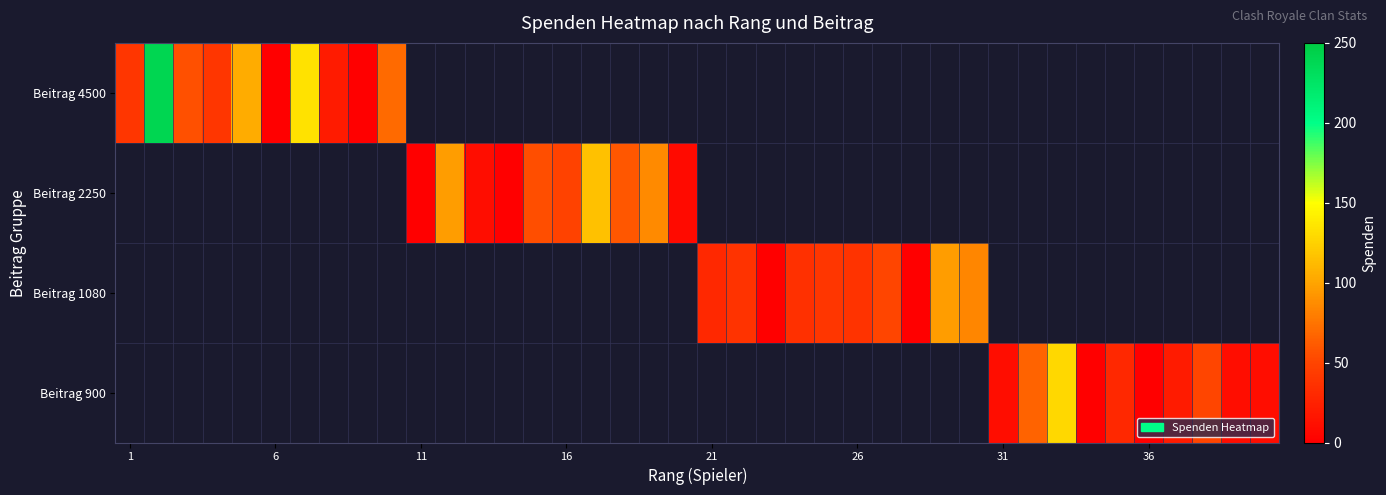

What is the maximum value shown in the chart?

240.0